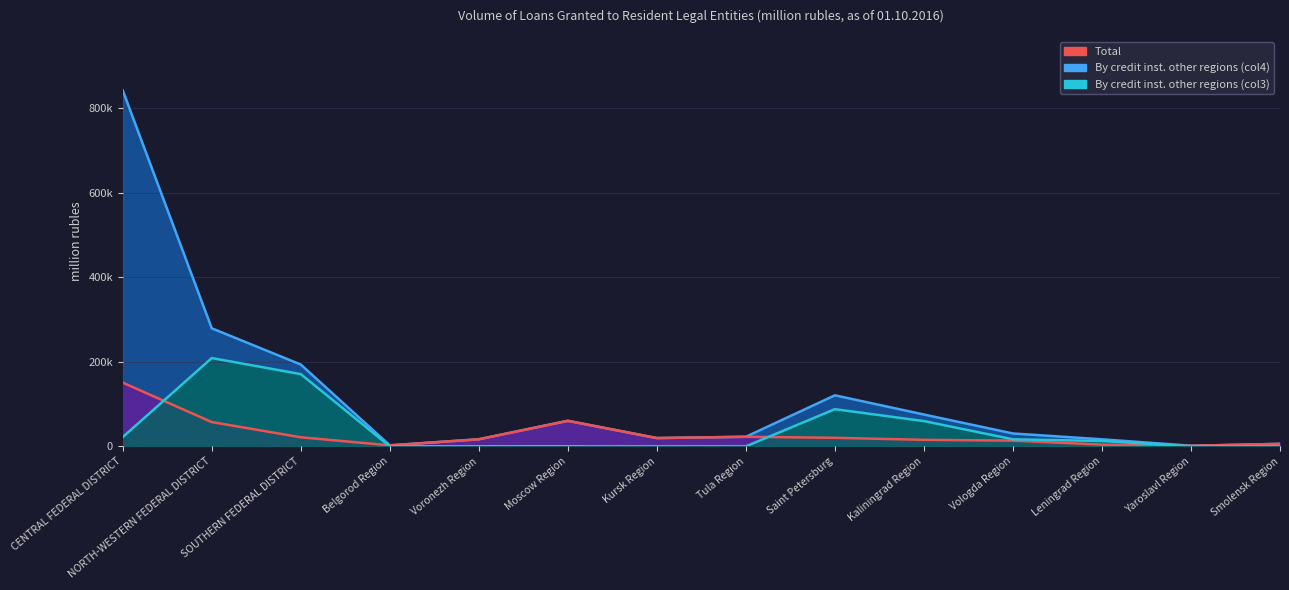

Where is Total nearest to the value 422067?

NORTH-WESTERN FEDERAL DISTRICT